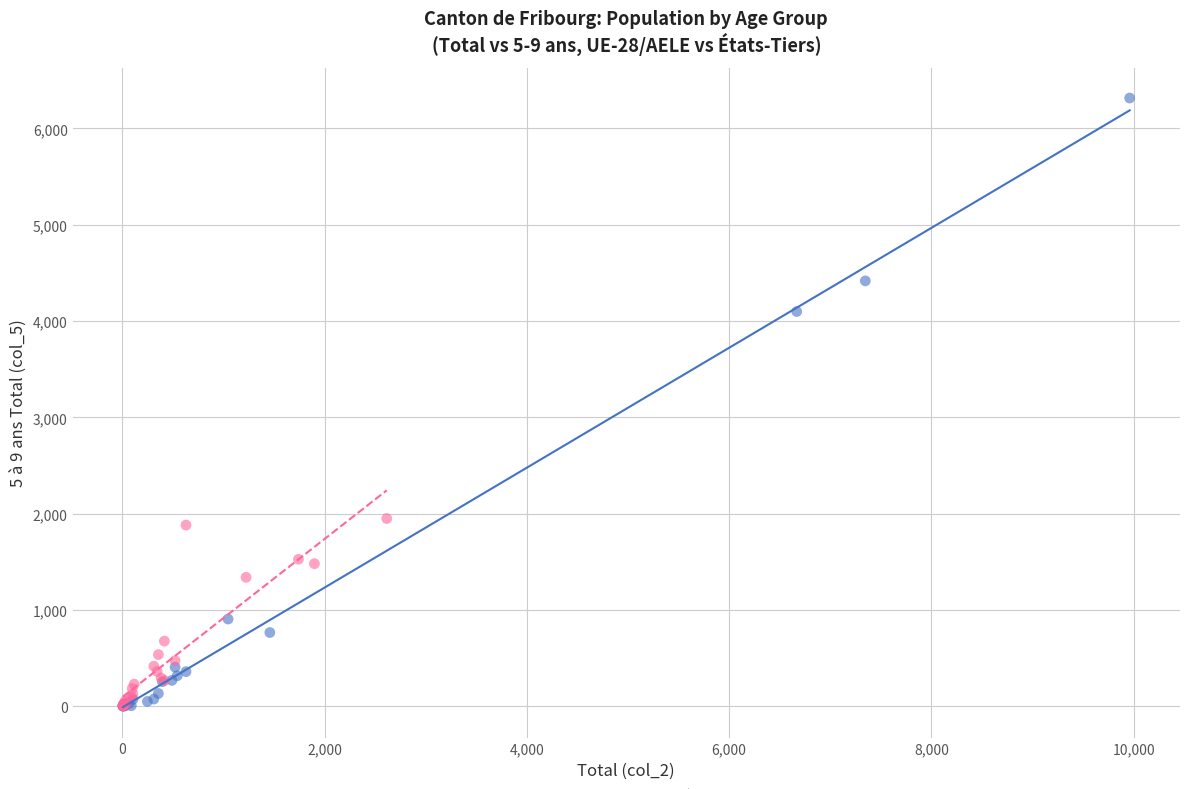

Which series reaches the maximum Y coordinate?

UE-28/AELE